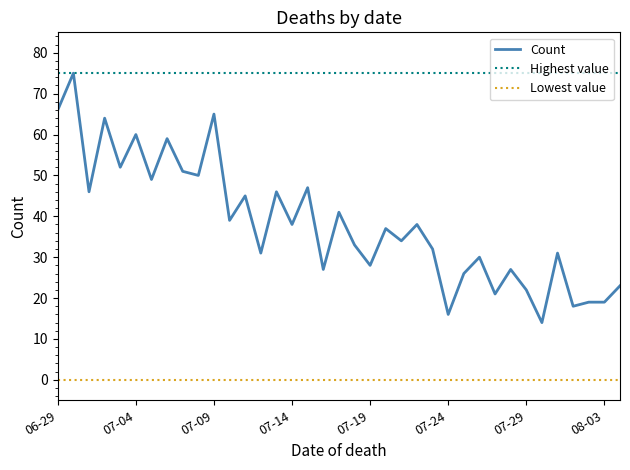

Reading left to right, what are all the values shown in this chart?

Count: 66	75	46	64	52	60	49	59	51	50	65	39	45	31	46	38	47	27	41	33	28	37	34	38	32	16	26	30	21	27	22	14	31	18	19	19	23
Highest value: 75	75	75	75	75	75	75	75	75	75	75	75	75	75	75	75	75	75	75	75	75	75	75	75	75	75	75	75	75	75	75	75	75	75	75	75	75
Lowest value: 0	0	0	0	0	0	0	0	0	0	0	0	0	0	0	0	0	0	0	0	0	0	0	0	0	0	0	0	0	0	0	0	0	0	0	0	0